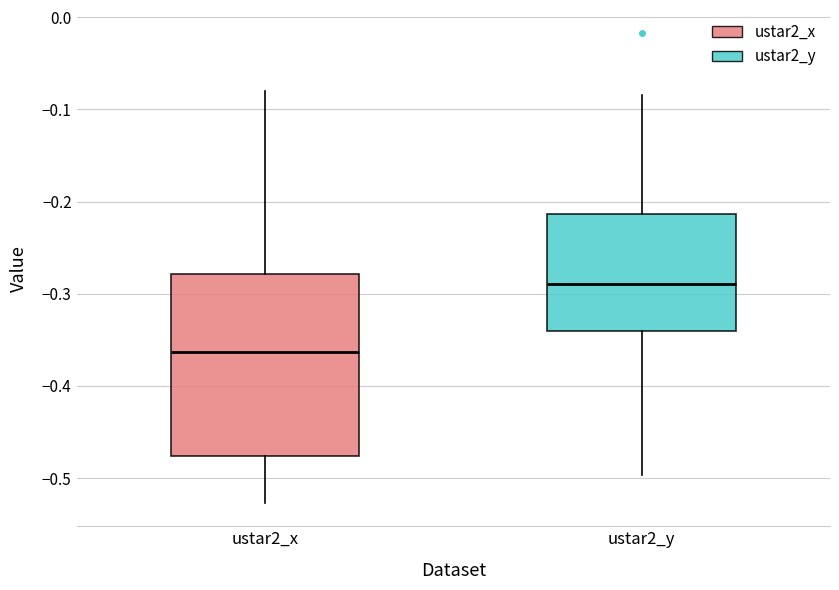

Reading left to right, transcribe this box plot: for each box, give where its median line is, the range the box spans, and where its two whiskers end, as read against the y-axis. The values are not printed on the chart, so give them approximately, as read against the axis.

ustar2_x: median -0.36, box -0.48 to -0.28, whiskers -0.53 to -0.08
ustar2_y: median -0.29, box -0.34 to -0.21, whiskers -0.50 to -0.08